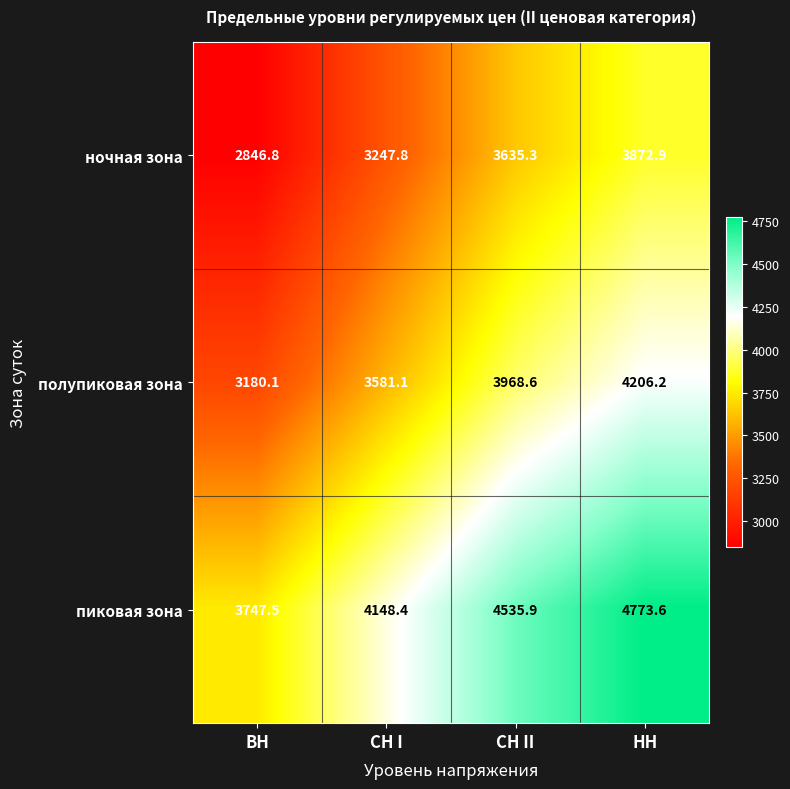

What is the difference between the highest and lowest values at НН?

900.7